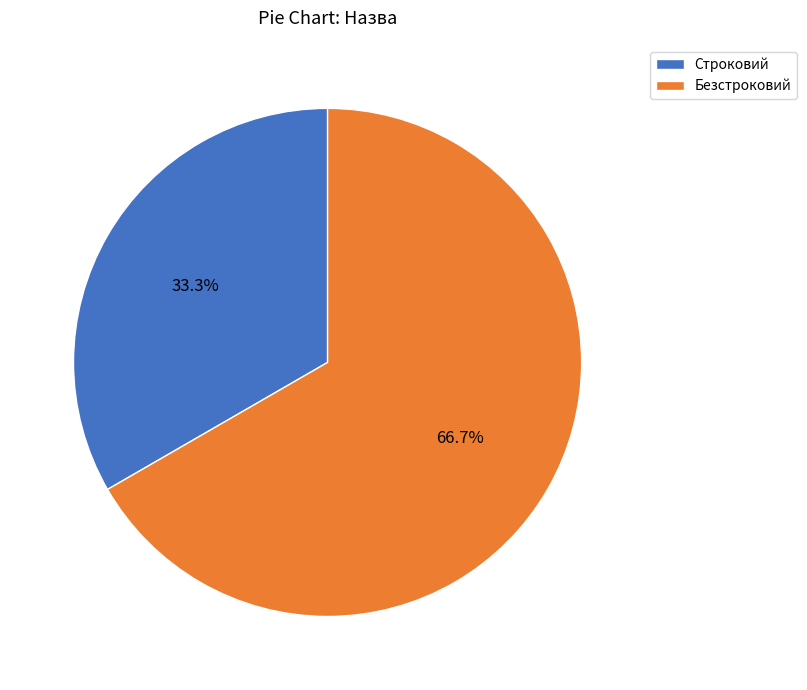

Is there a majority slice in this chart?

Yes